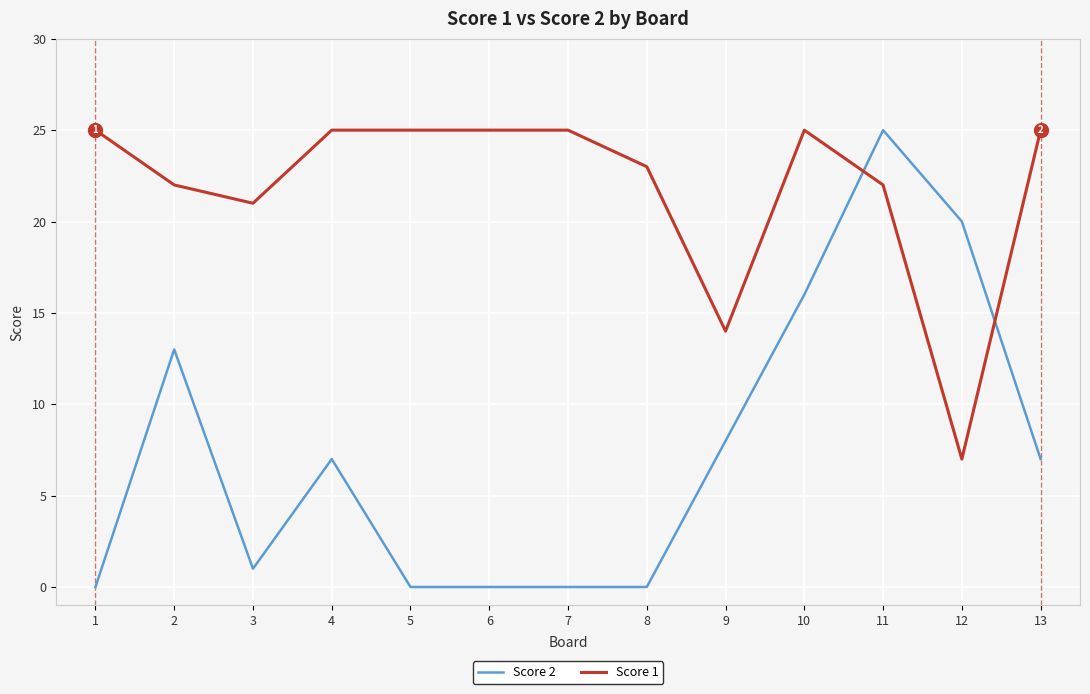

Reading left to right, list all the values displayed in this chart.

Score 2: 1=0	2=13	3=1	4=7	5=0	6=0	7=0	8=0	9=8	10=16	11=25	12=20	13=7
Score 1: 1=25	2=22	3=21	4=25	5=25	6=25	7=25	8=23	9=14	10=25	11=22	12=7	13=25